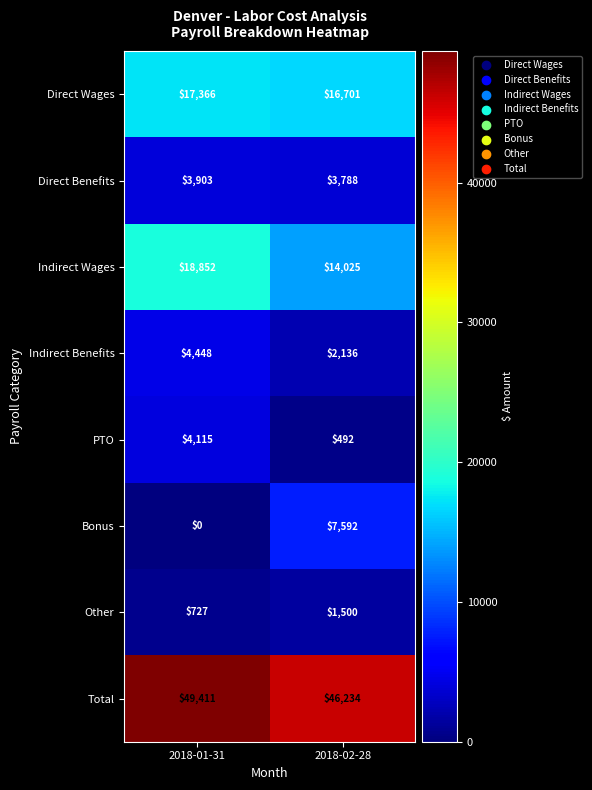

Rank the series by their maximum value, from highest to lowest.

Total, Indirect Wages, Direct Wages, Bonus, Indirect Benefits, PTO, Direct Benefits, Other